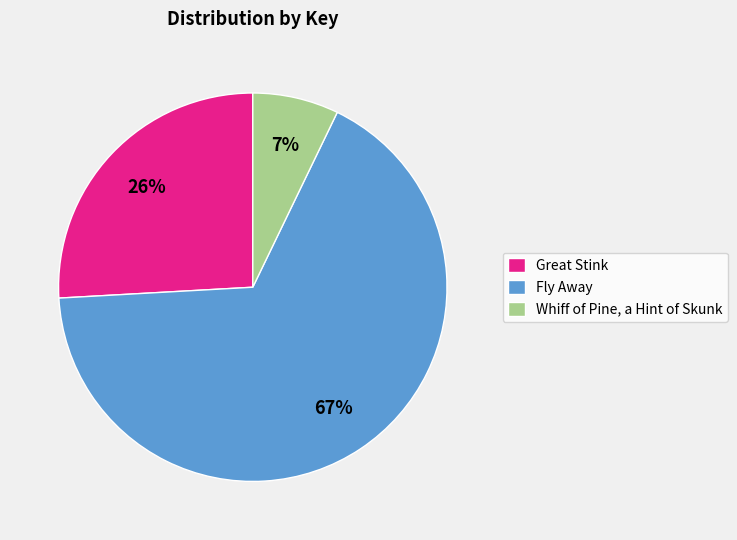

Which category has the smallest portion of the pie?

Whiff of Pine, a Hint of Skunk